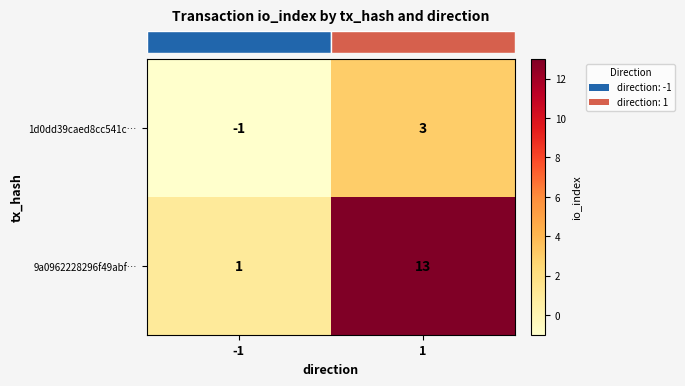

Which series has the largest total across all categories?

9a0962228296f49abf…